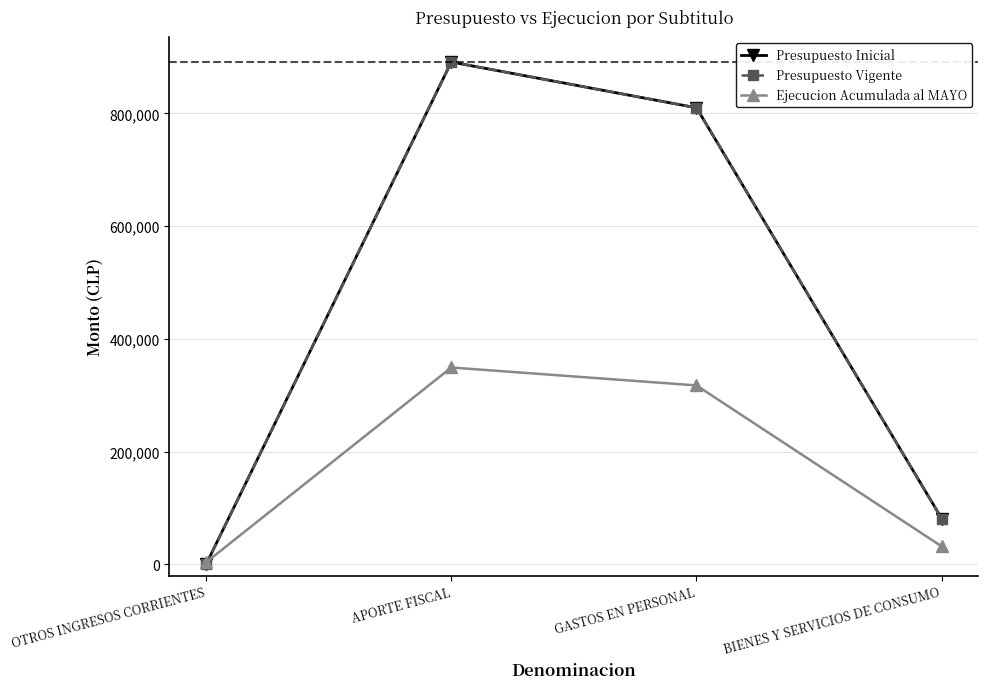

Which has a higher value, BIENES Y SERVICIOS DE CONSUMO or APORTE FISCAL?

APORTE FISCAL